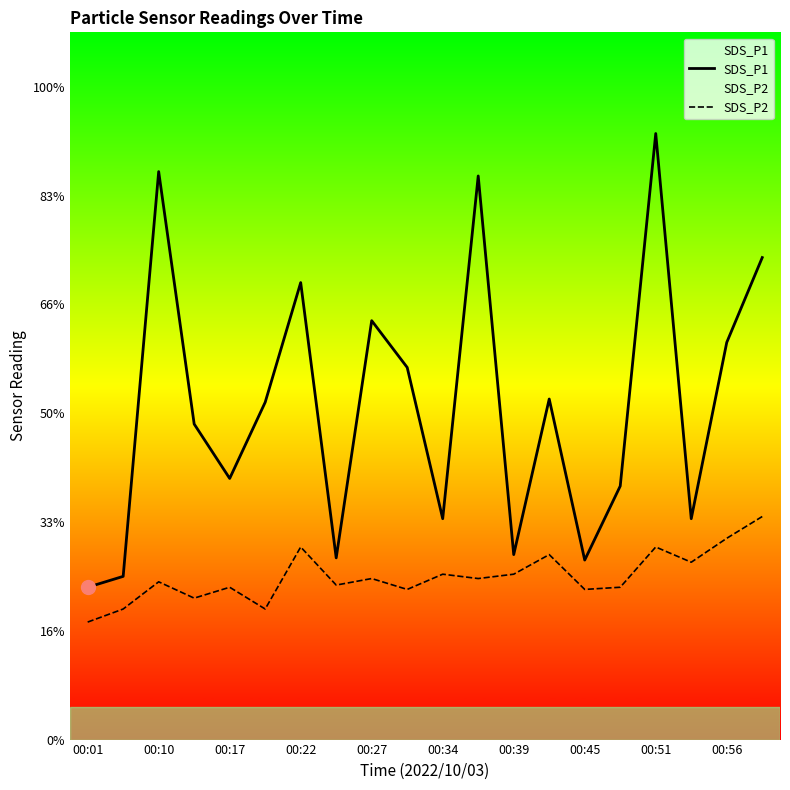

At how many categories does at least one series exceed 2?

15